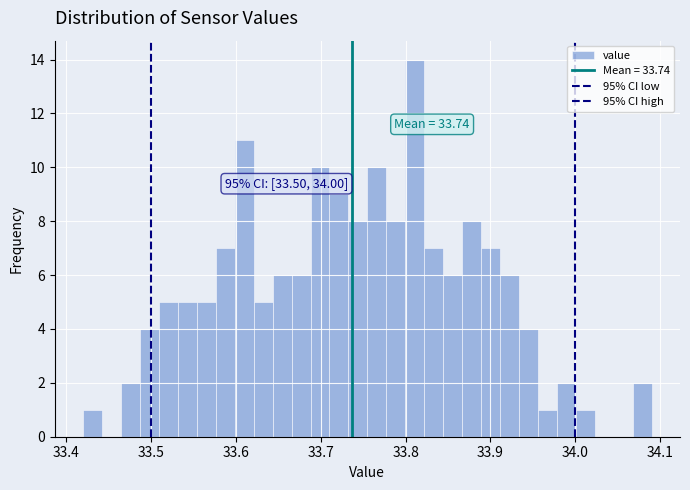

Around what value on the x-axis is the tallest bar? Give the approximate position of its centre, as read against the axis.

33.81